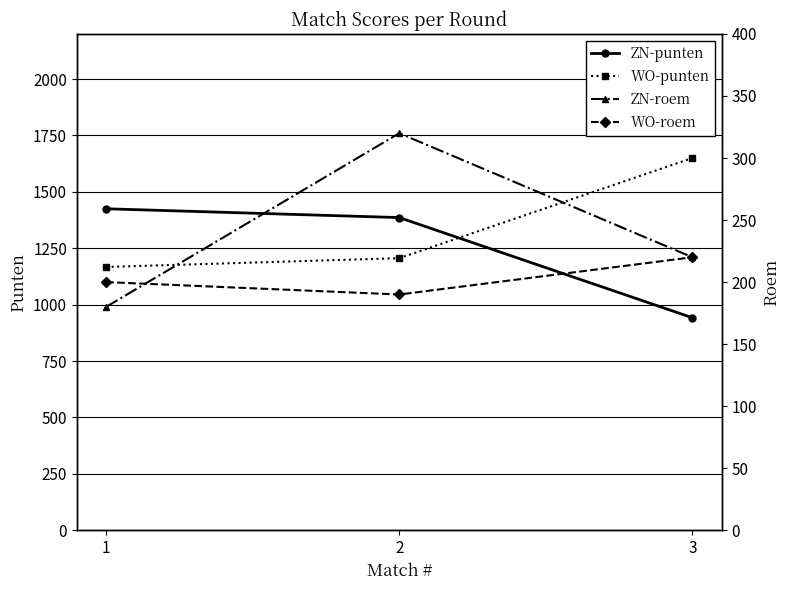

Is this an area chart (filled region under the line)?

No